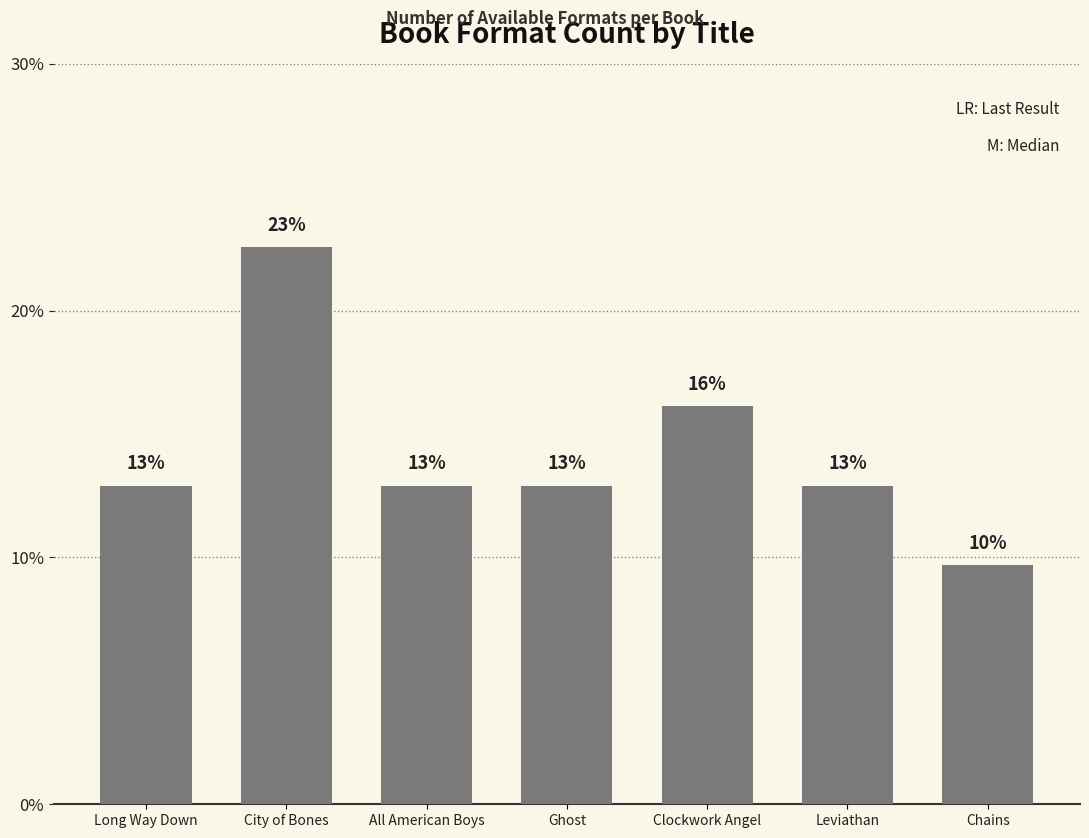

How many bars are there in total?

7